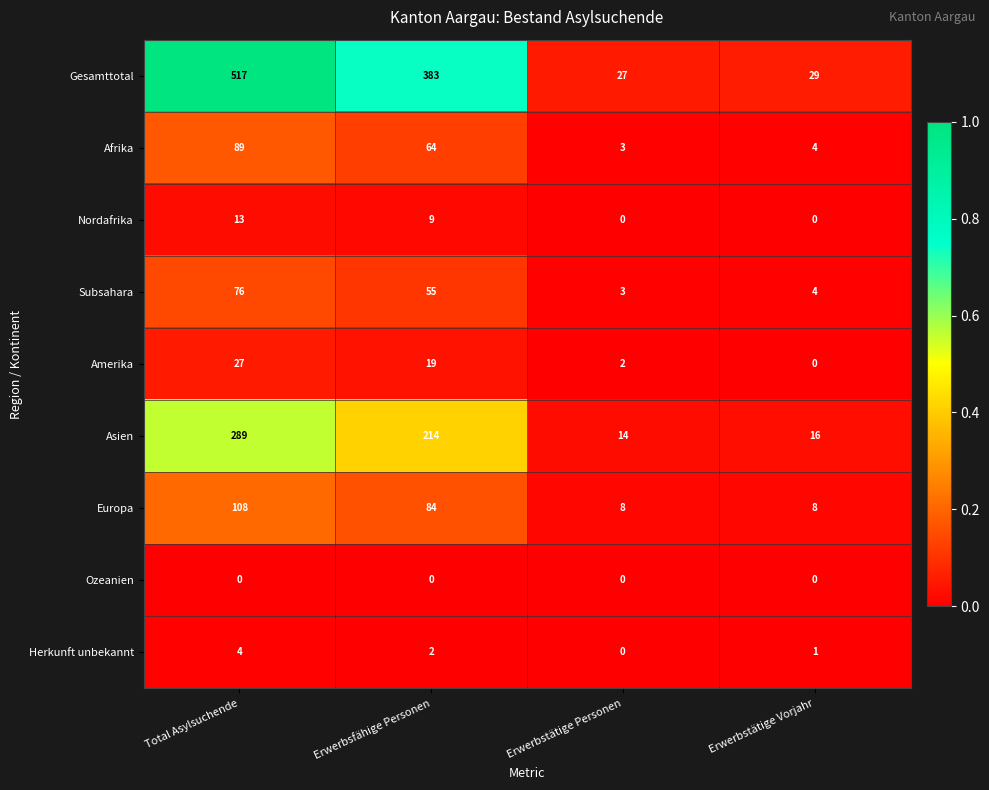

What is the greatest value displayed?

517